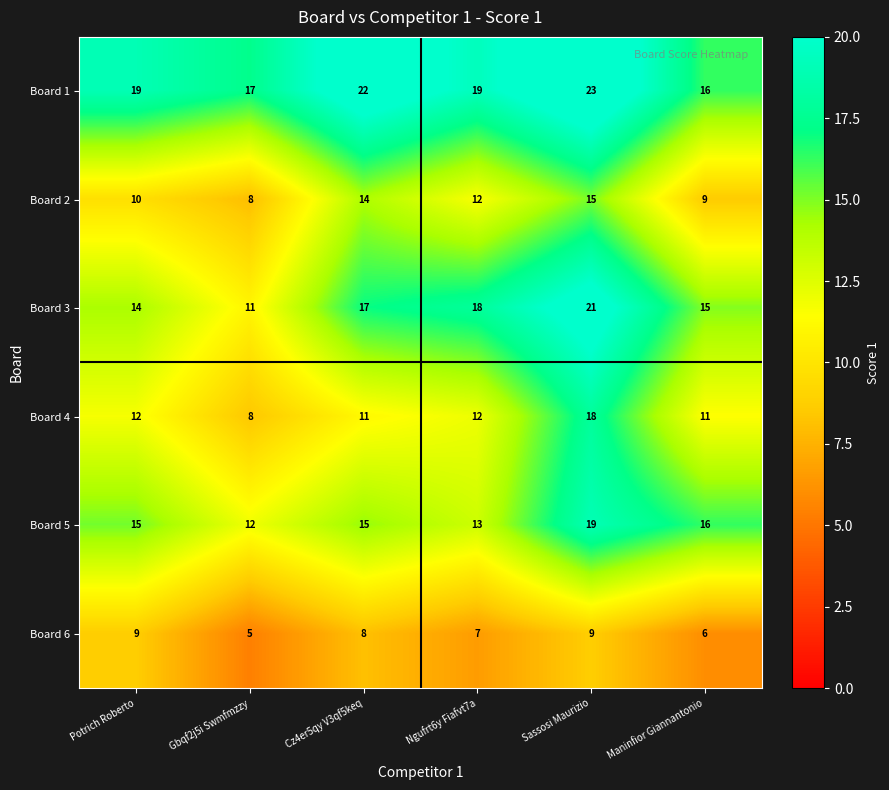

What is the difference between the maximum and minimum values in the Board 2 series?

7